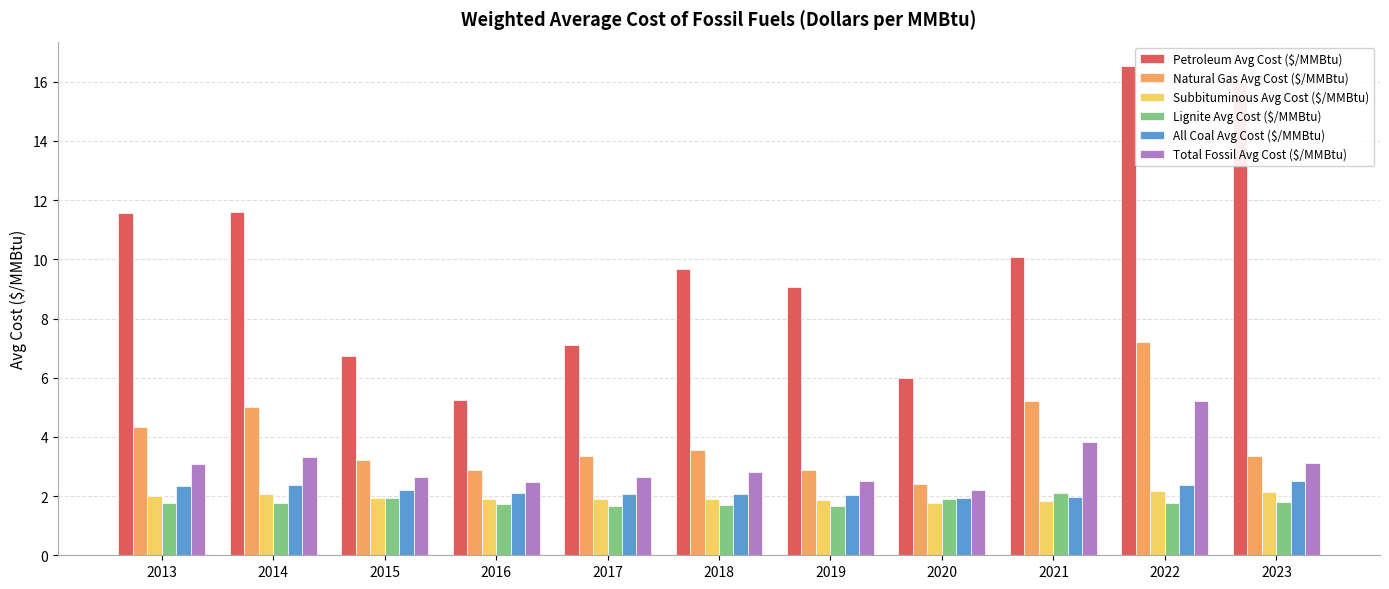

At 2014, list the series in order from largest to smallest.

Petroleum Avg Cost ($/MMBtu), Natural Gas Avg Cost ($/MMBtu), Total Fossil Avg Cost ($/MMBtu), All Coal Avg Cost ($/MMBtu), Subbituminous Avg Cost ($/MMBtu), Lignite Avg Cost ($/MMBtu)